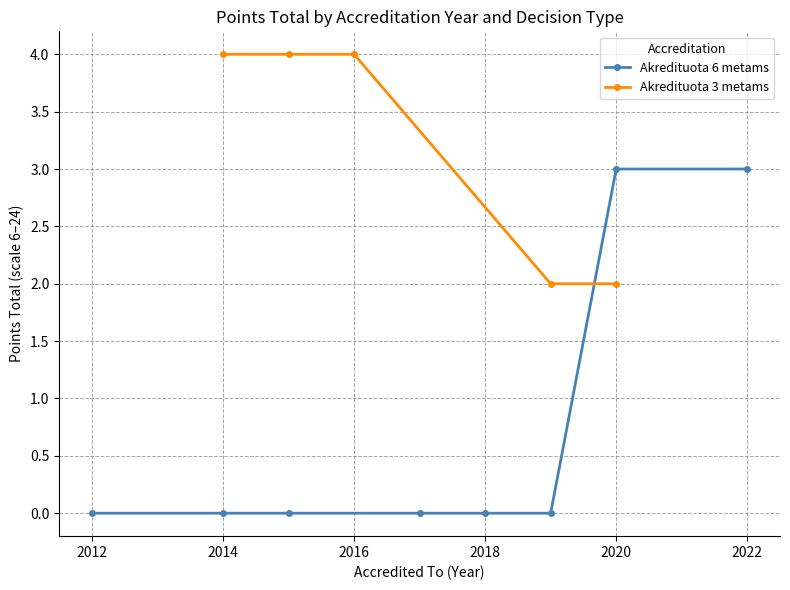

What is the maximum value for Akredituota 6 metams?

3